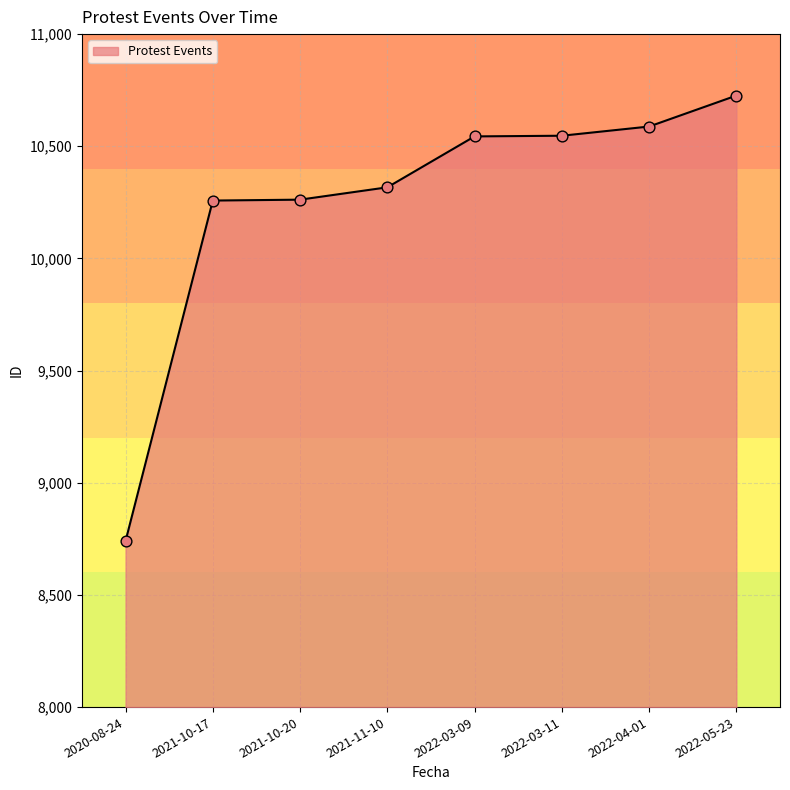

Approximately how many times larger is the value at 2022-04-01 compared to 2021-11-10?

1.0